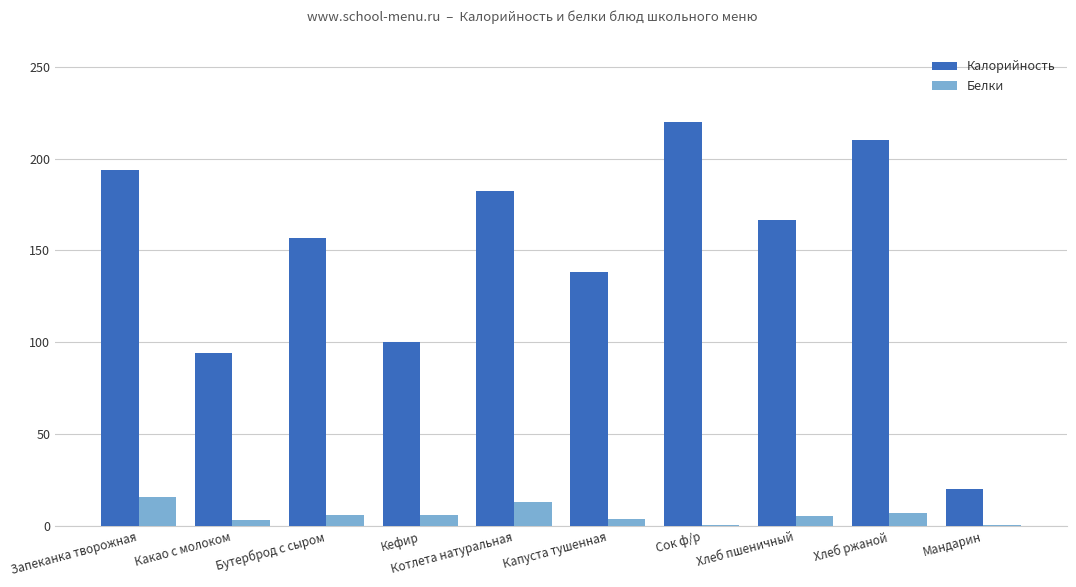

Which series changed the most between Кефир and Хлеб пшеничный?

Калорийность